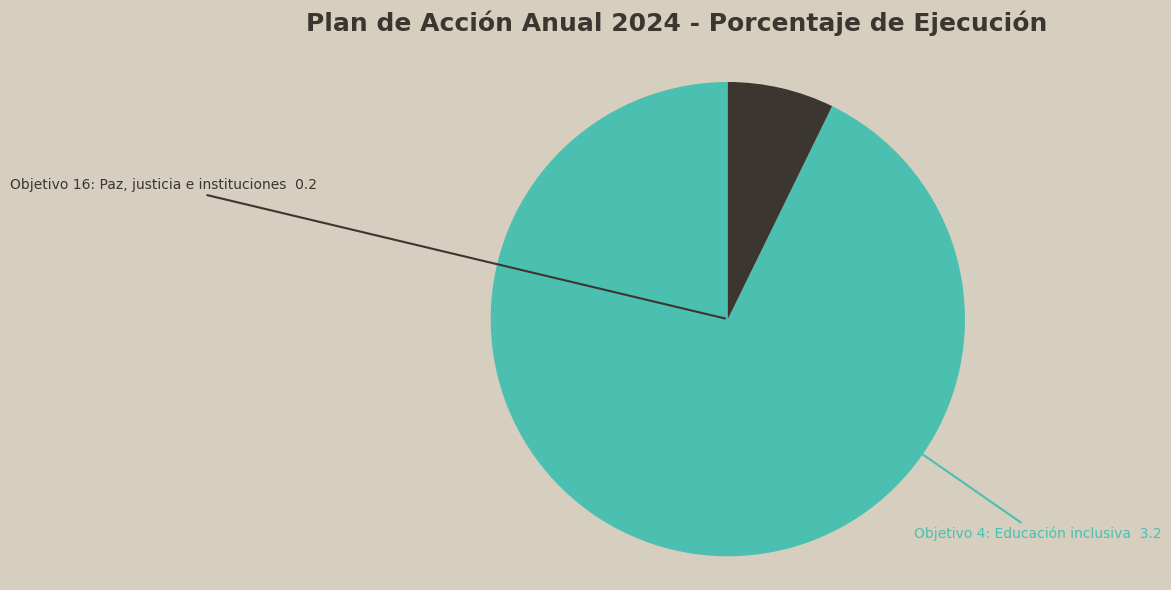

Do Objetivo 16: Paz, justicia e instituciones and Objetivo 4: Educación inclusiva together represent more than half of the pie?

Yes